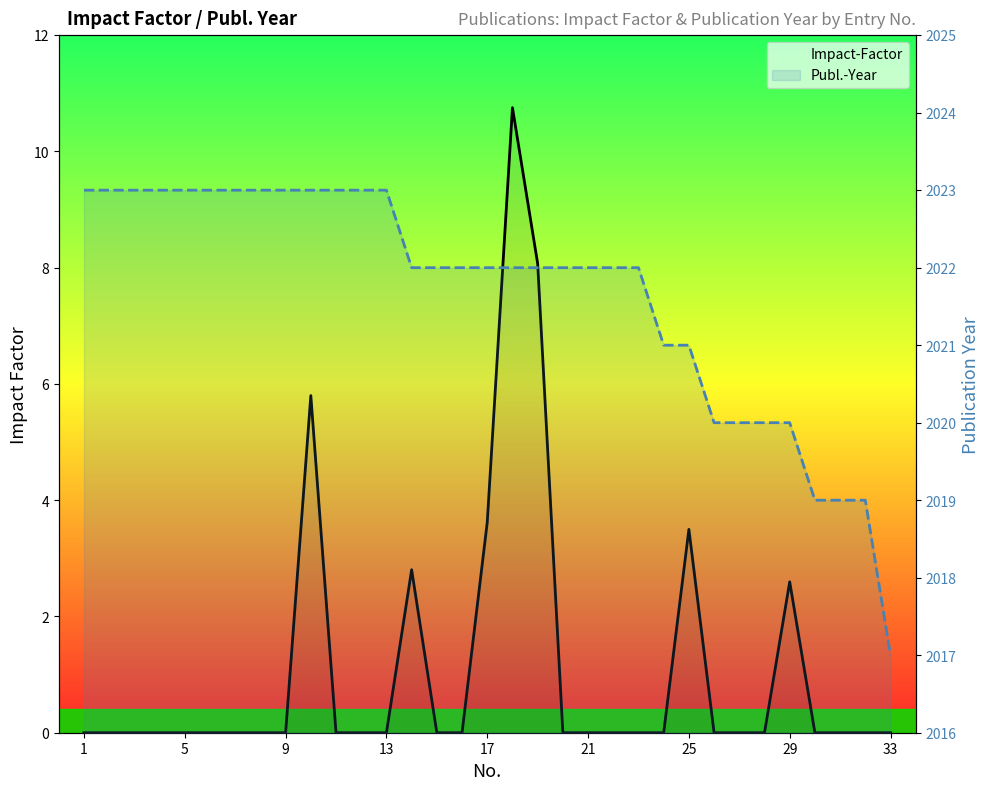

True or false: Publ.-Year has more than 0 points higher than both neighbors.

False